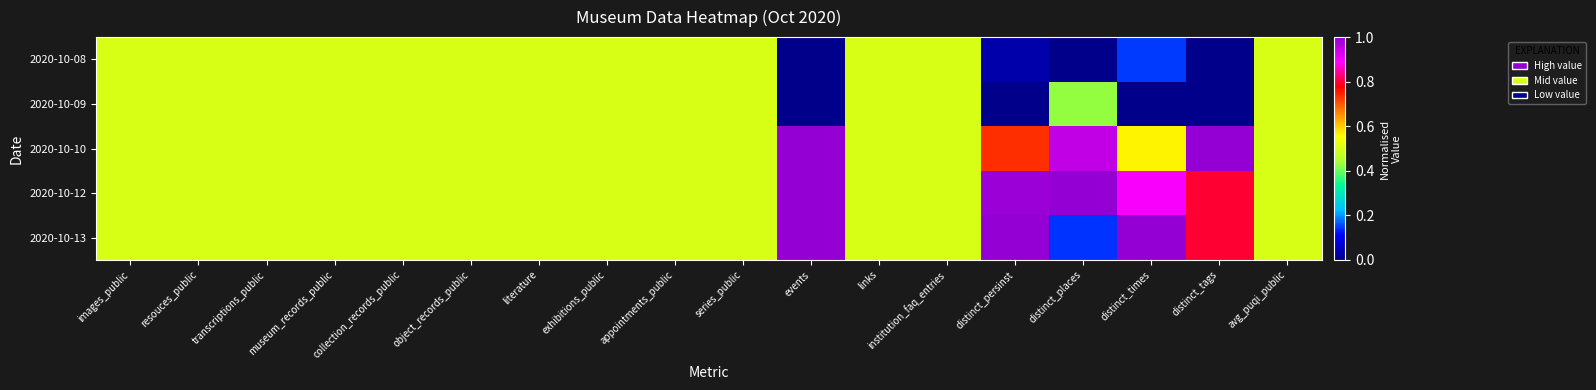

Which series changed the most between object_records_public and events?

2020-10-08